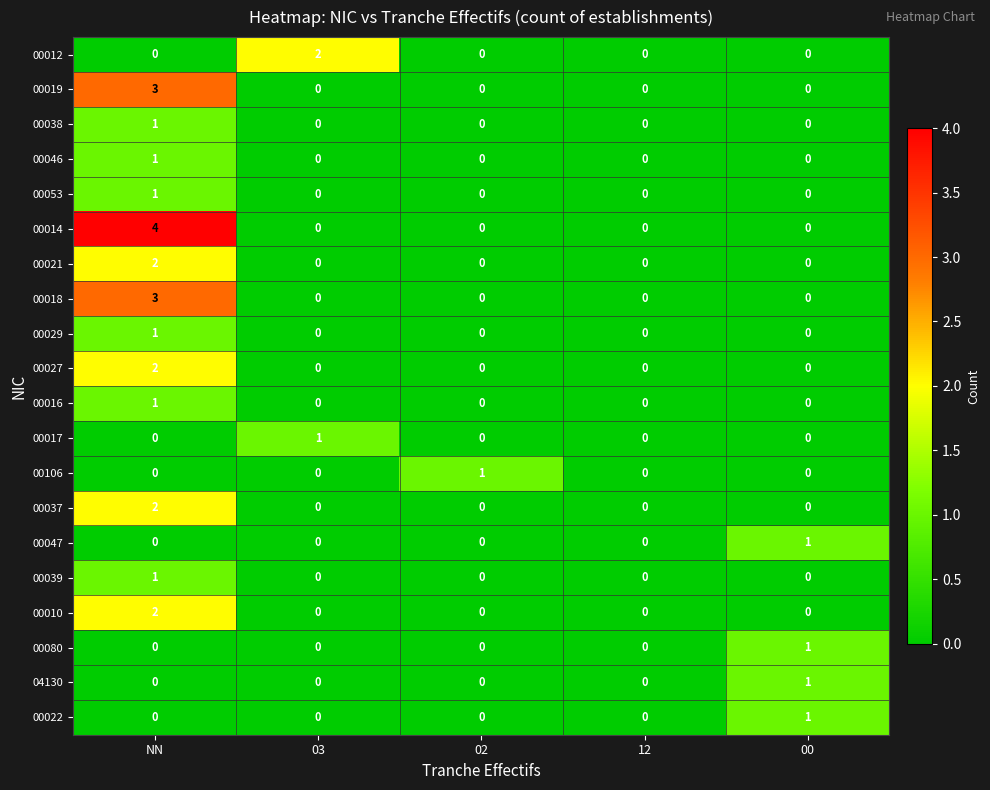

How many positive values does the 00038 series have?

1